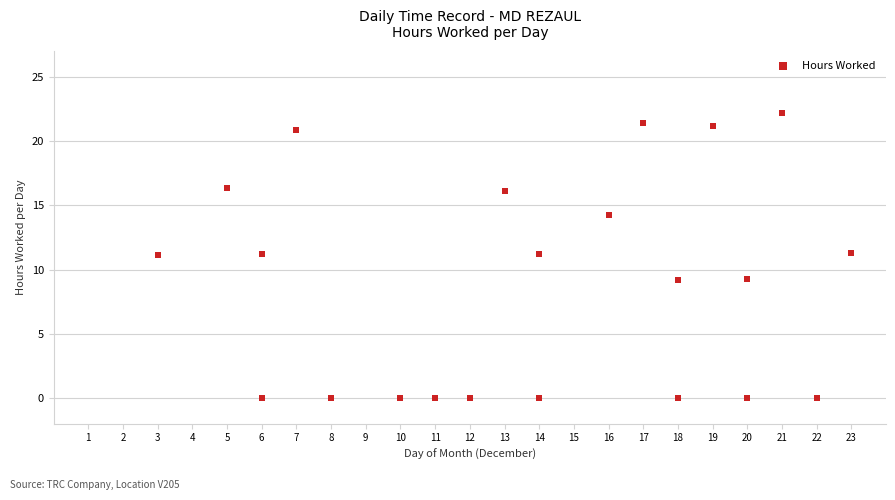

What is the range of X values (max minus min)?

20.0